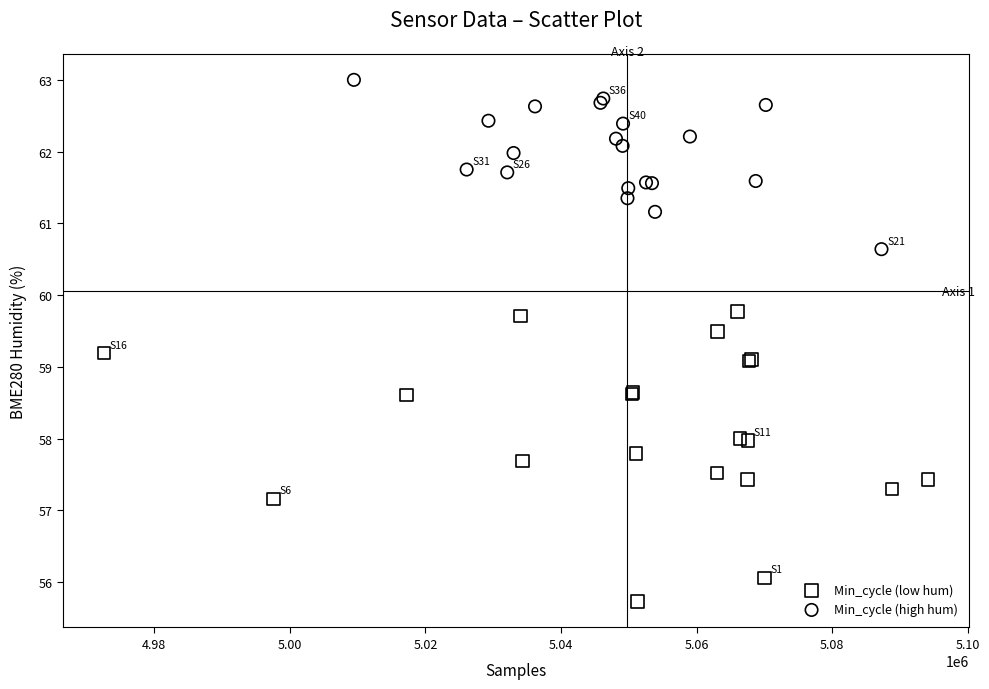

Which series contains the highest Y value?

Min_cycle (high hum)